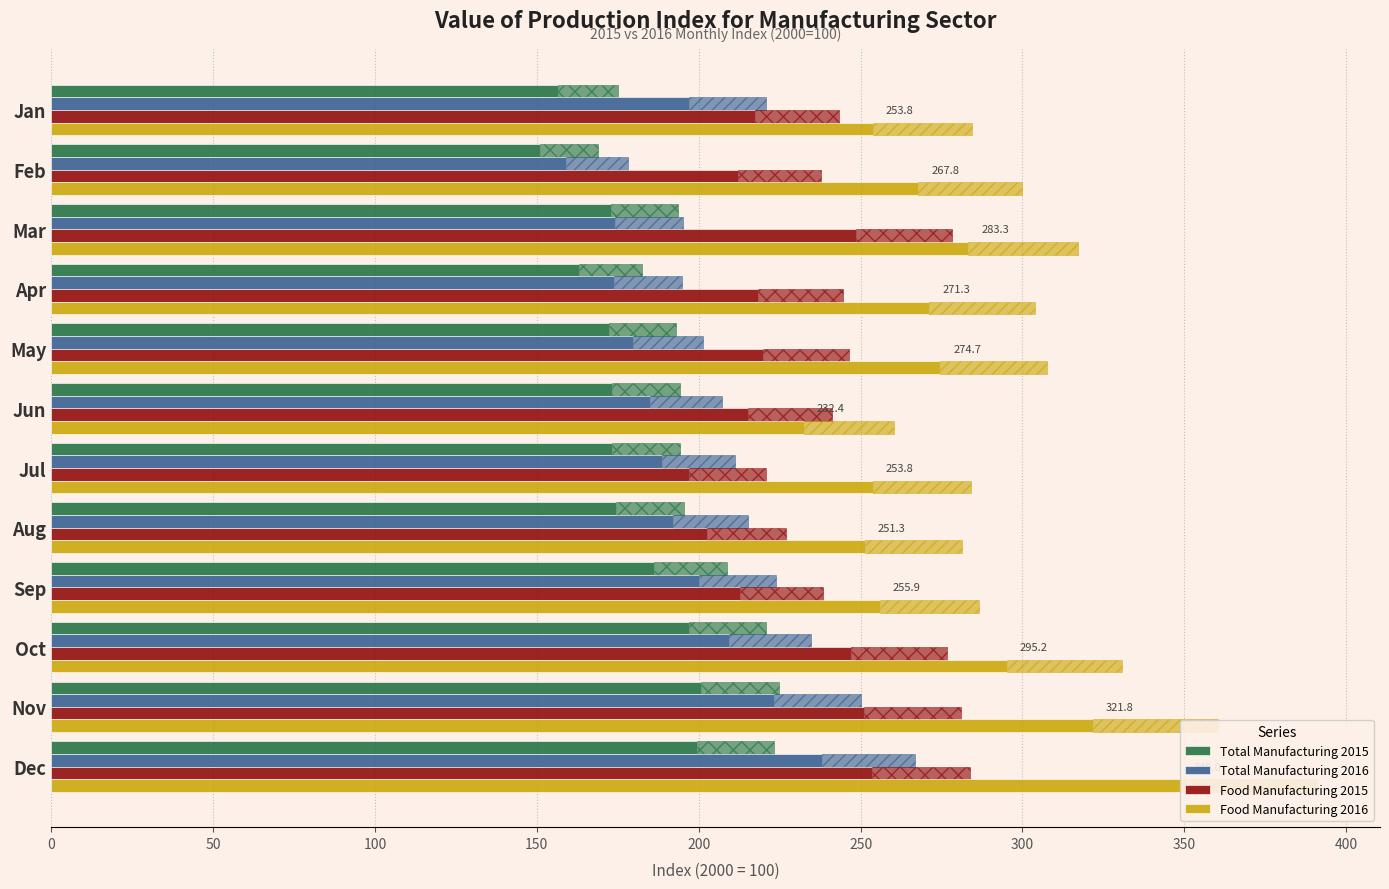

The Total Manufacturing 2015 series shows 162.9 at Apr. True or false?

True